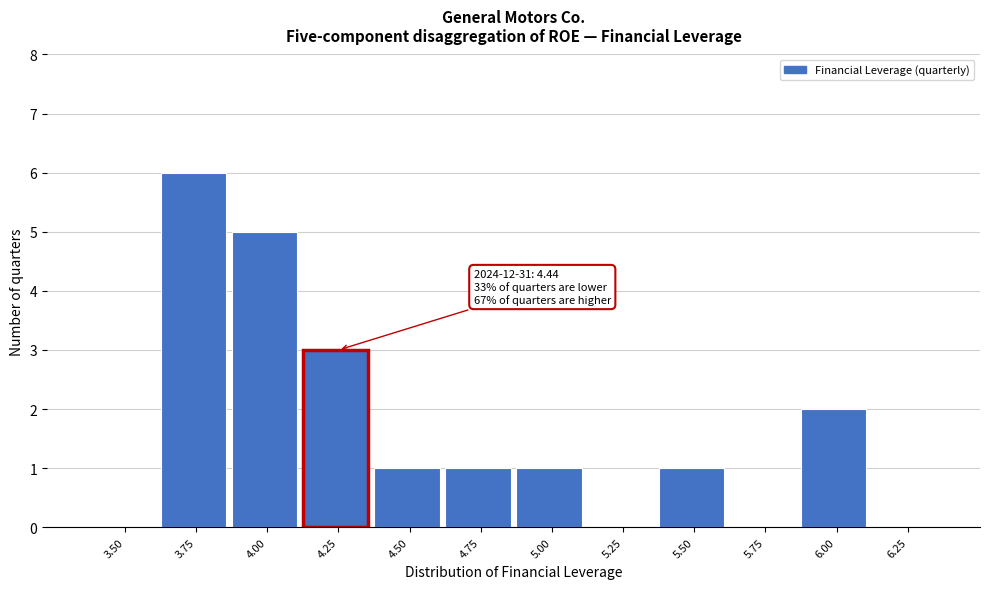

Reading left to right, extract all data points from this chart.

3.50=0	3.75=6	4.00=5	4.25=3	4.50=1	4.75=1	5.00=1	5.25=0	5.50=1	5.75=0	6.00=2	6.25=0